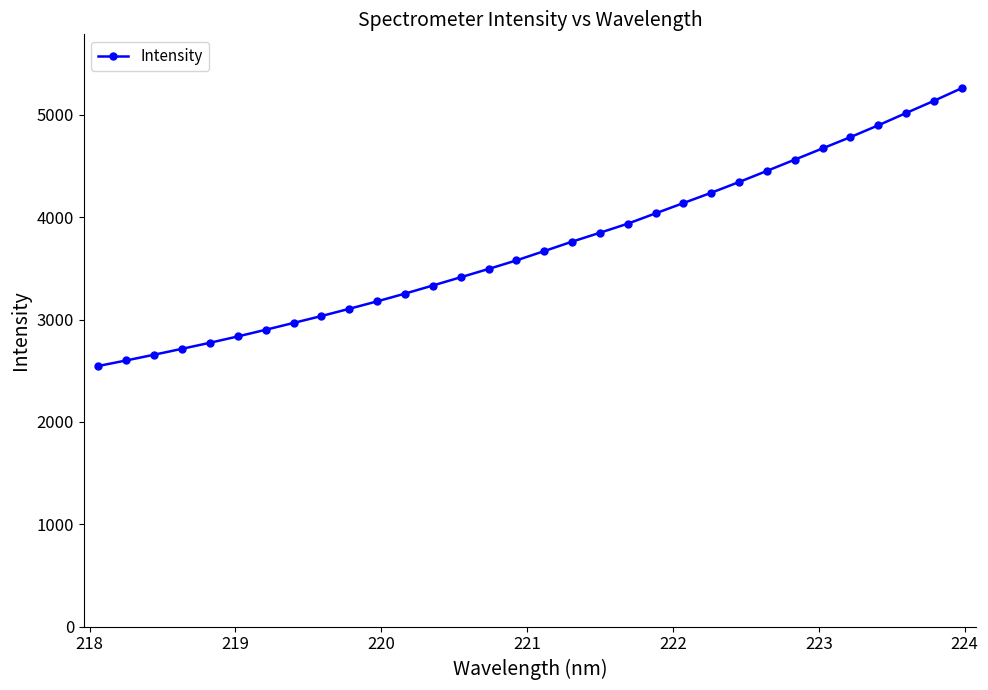

What is the greatest value displayed?

5261.5